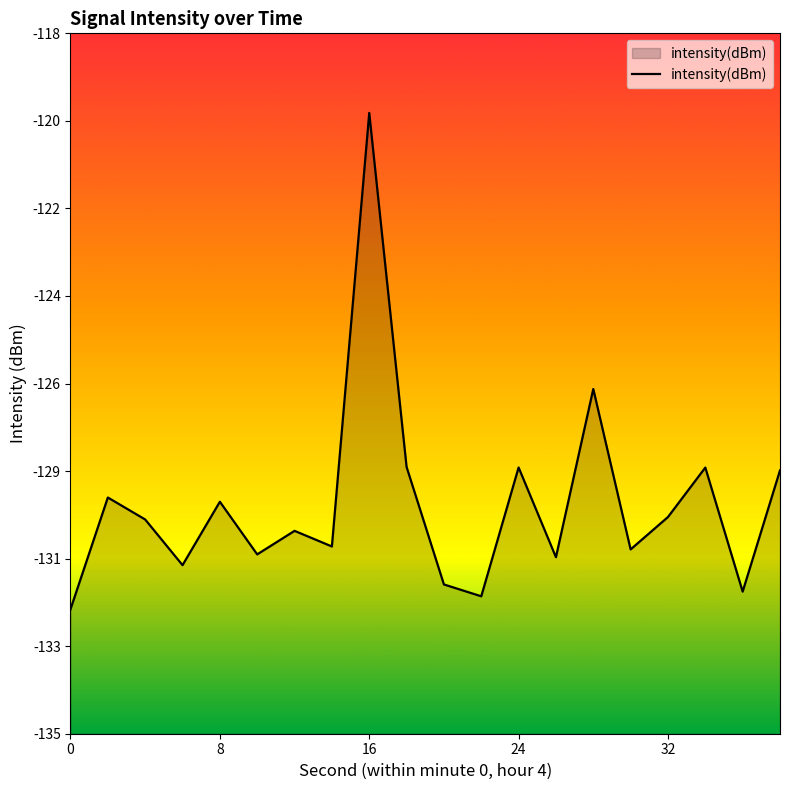

What is the maximum value shown in the chart?

-119.9